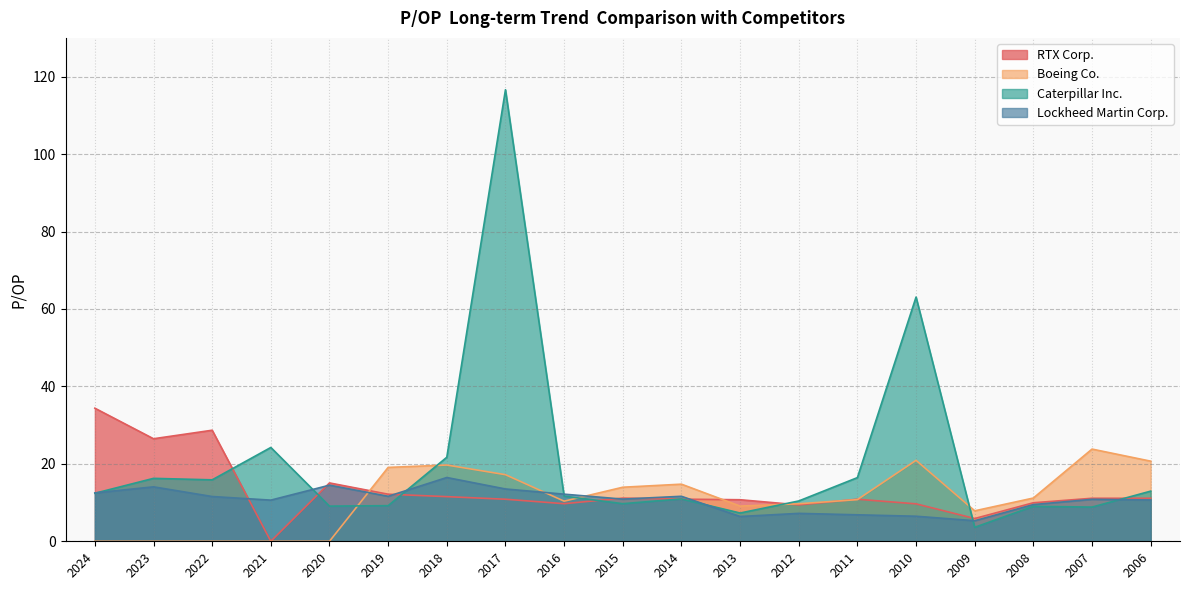

Which series has the widest spread of values?

Caterpillar Inc.